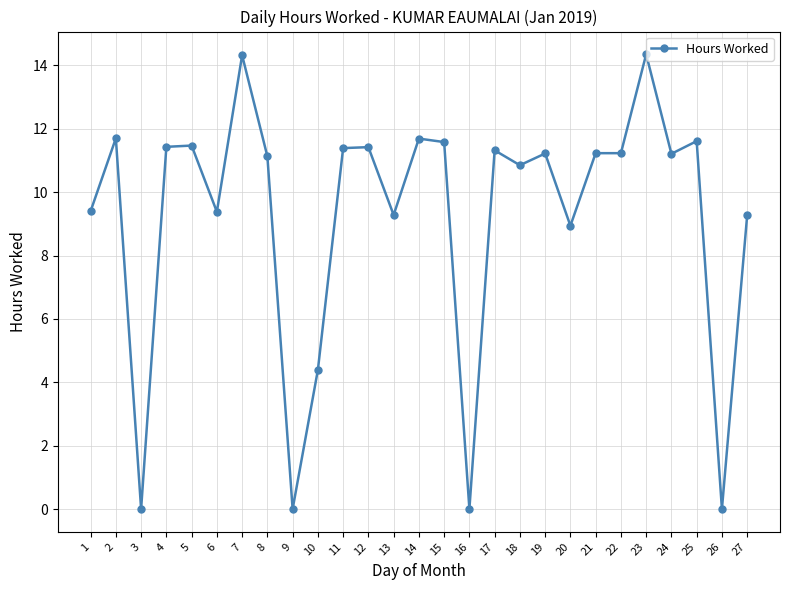

True or false: there are more than 1 points higher than both neighbors.

True